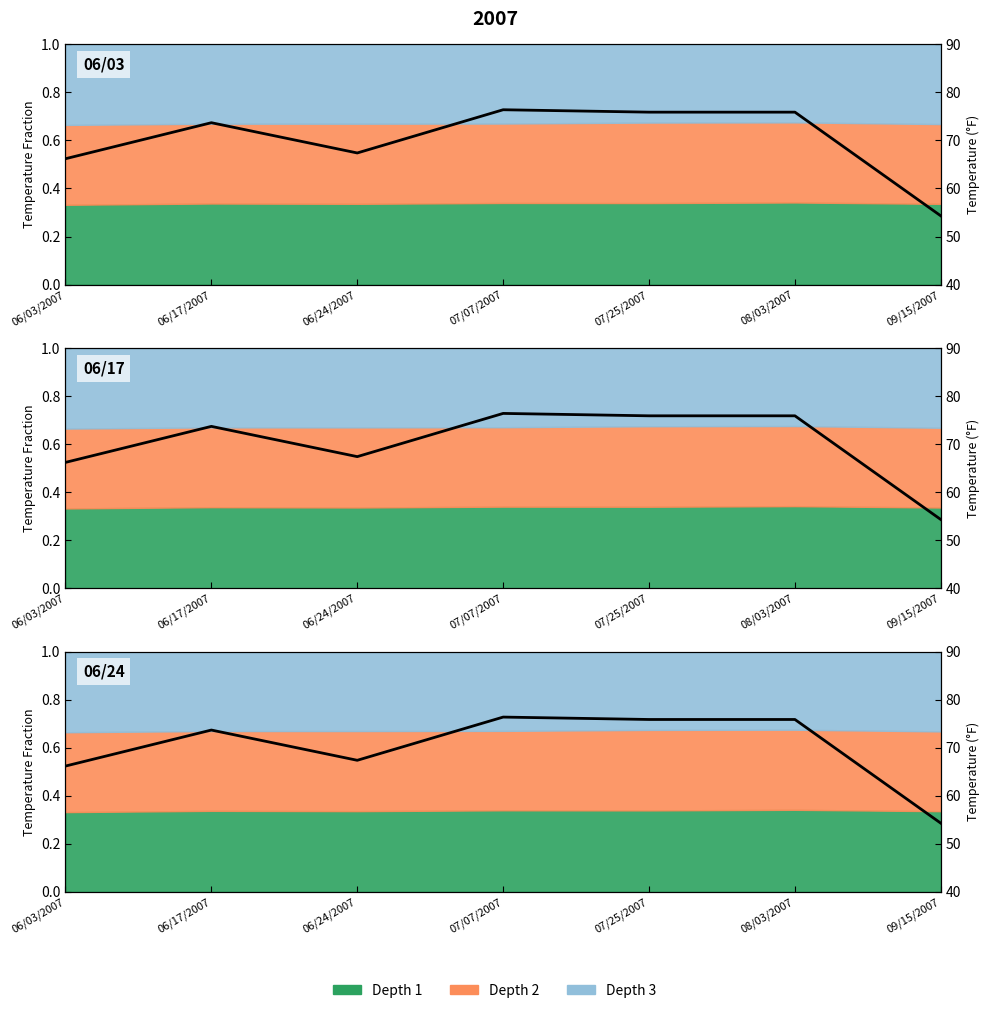

What is the greatest value displayed?

76.4